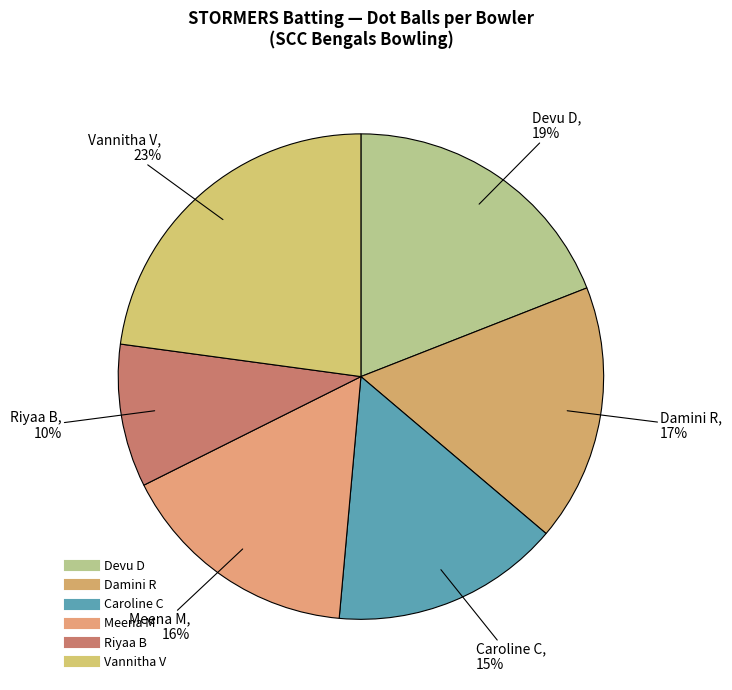

Does any single category account for the majority?

No